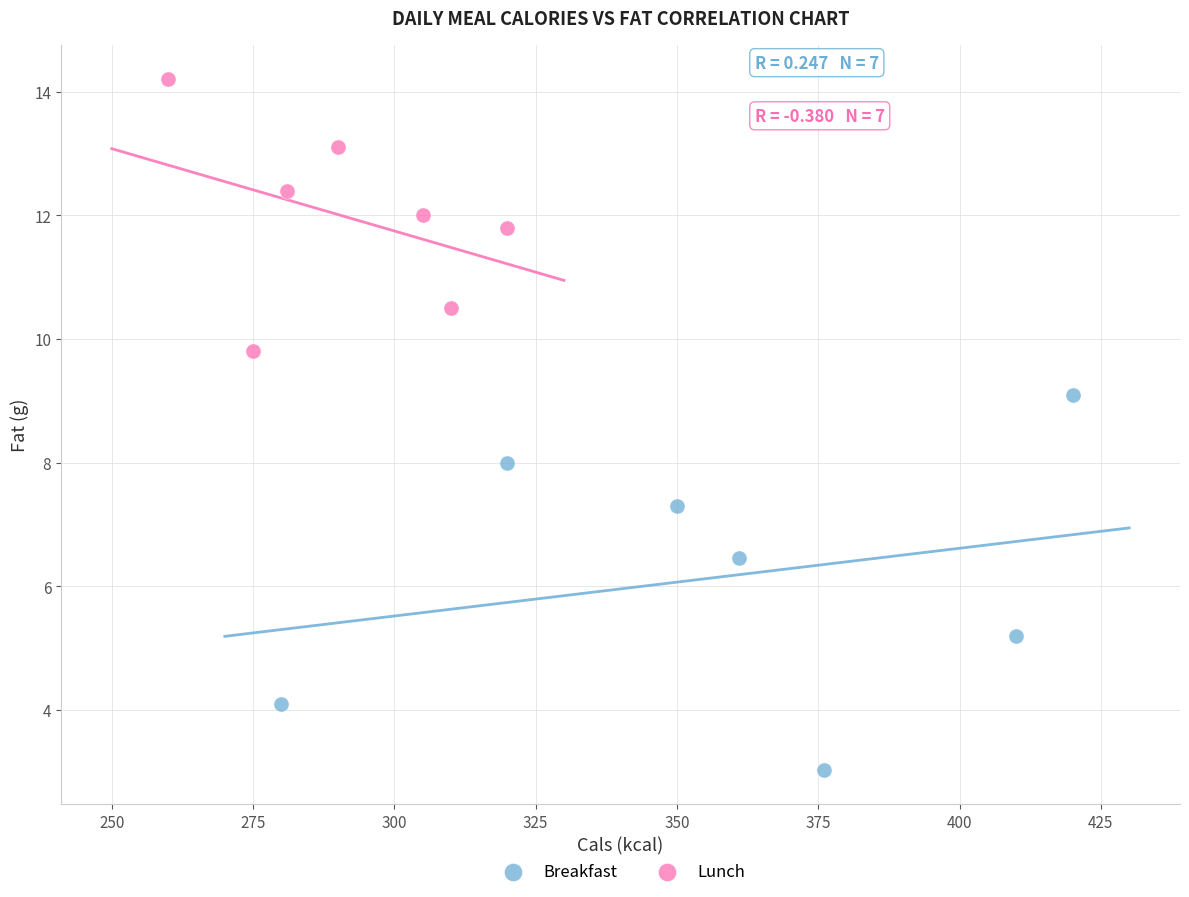

What are all the series names shown in the legend?

Breakfast, Lunch